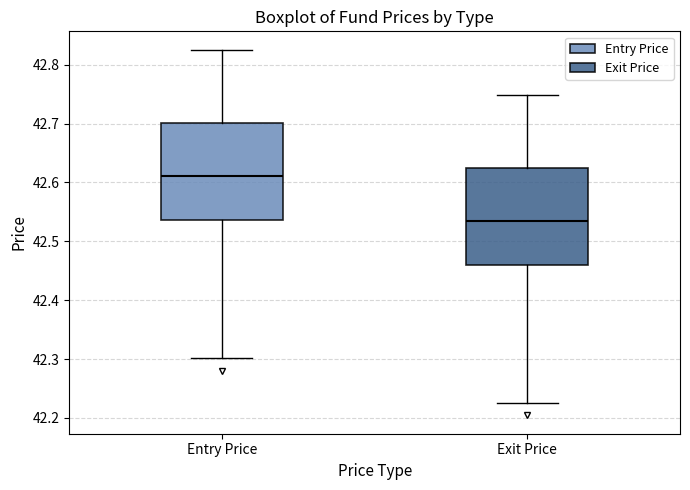

Reading left to right, read every box against the y-axis: the position of its median line, the range the box covers, and the ends of its whiskers. The values are not printed on the chart, so give them approximately, as read against the axis.

Entry Price: median 42.61, box 42.54 to 42.70, whiskers 42.30 to 42.83
Exit Price: median 42.53, box 42.46 to 42.62, whiskers 42.23 to 42.75